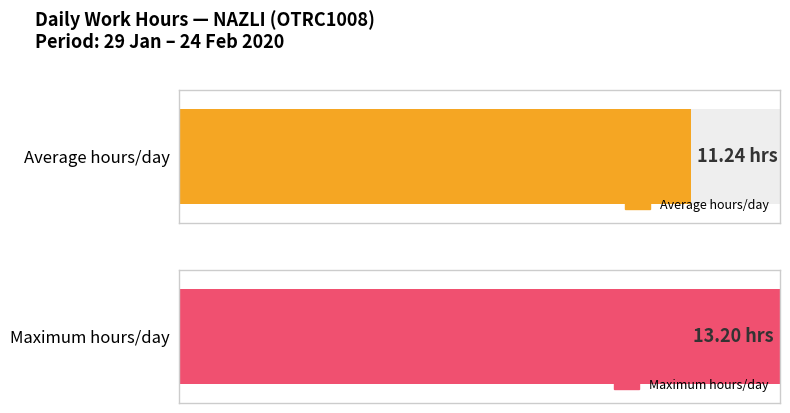

Between 1 and 6, which is larger?

6